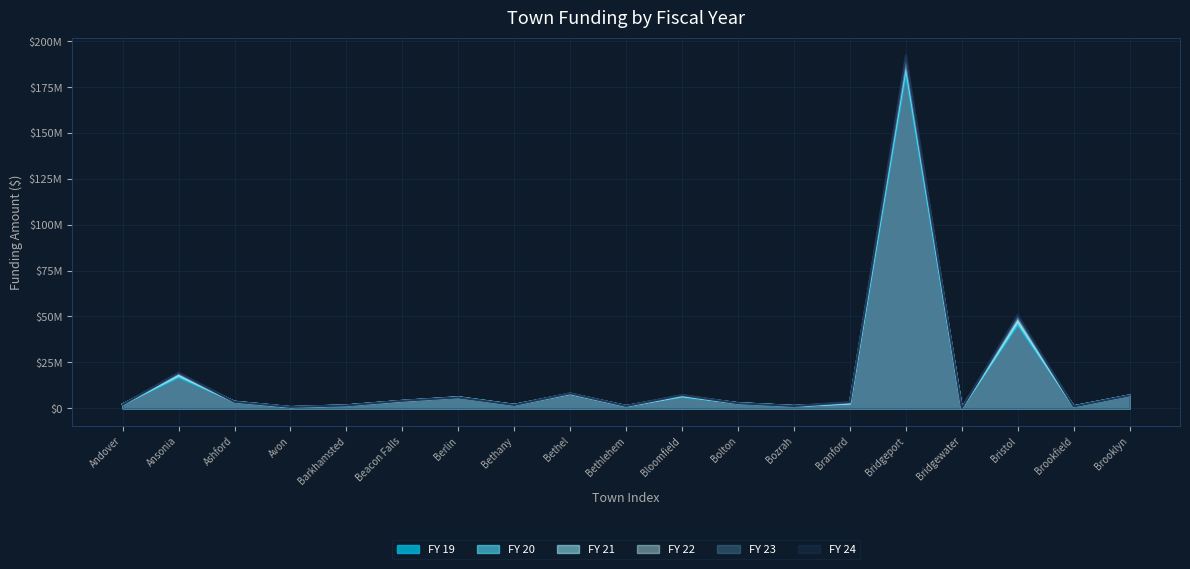

Between Bloomfield and Branford, which series saw the biggest shift?

FY 22